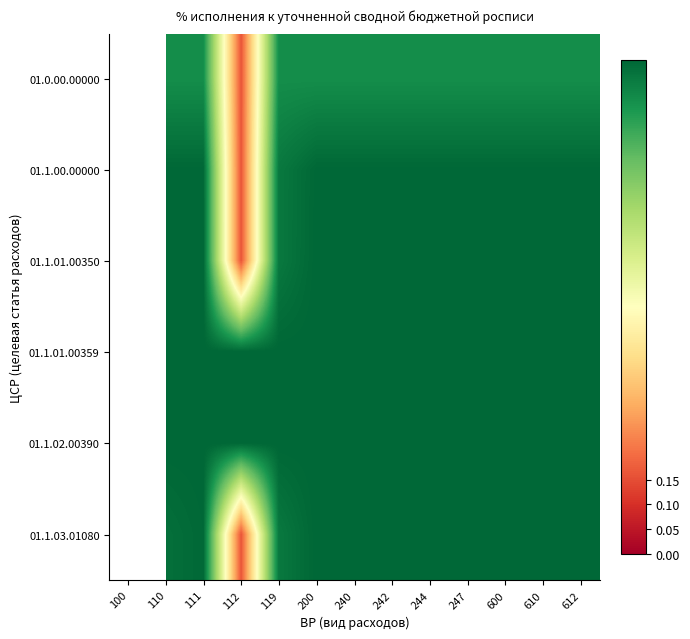

What is the total value across all series at 112?

2.6